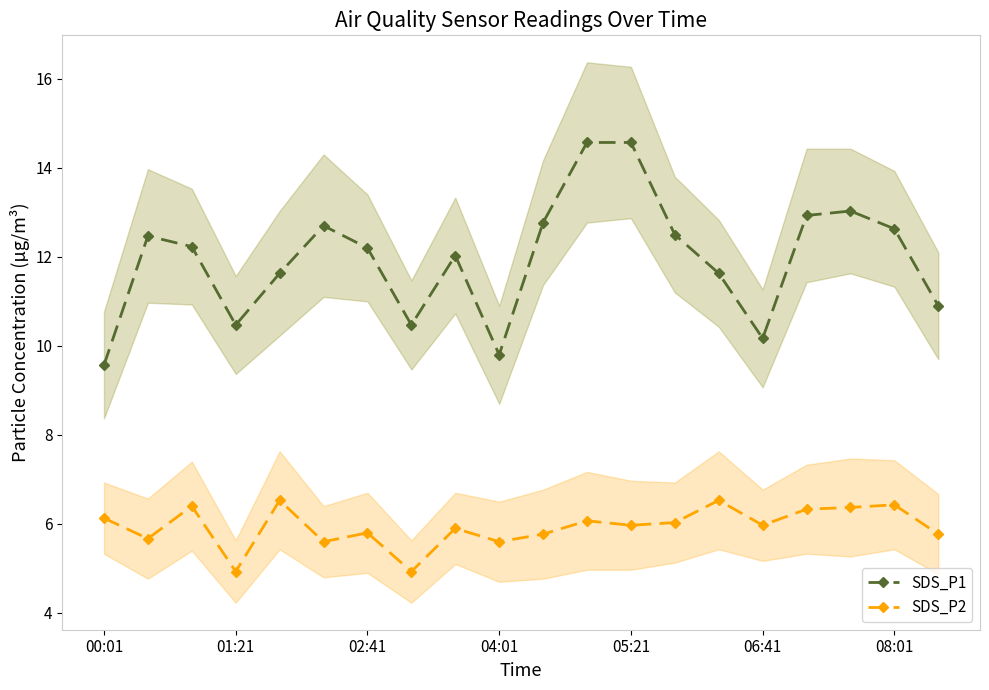

What is the spread (max minus min) of values at 17?

6.7